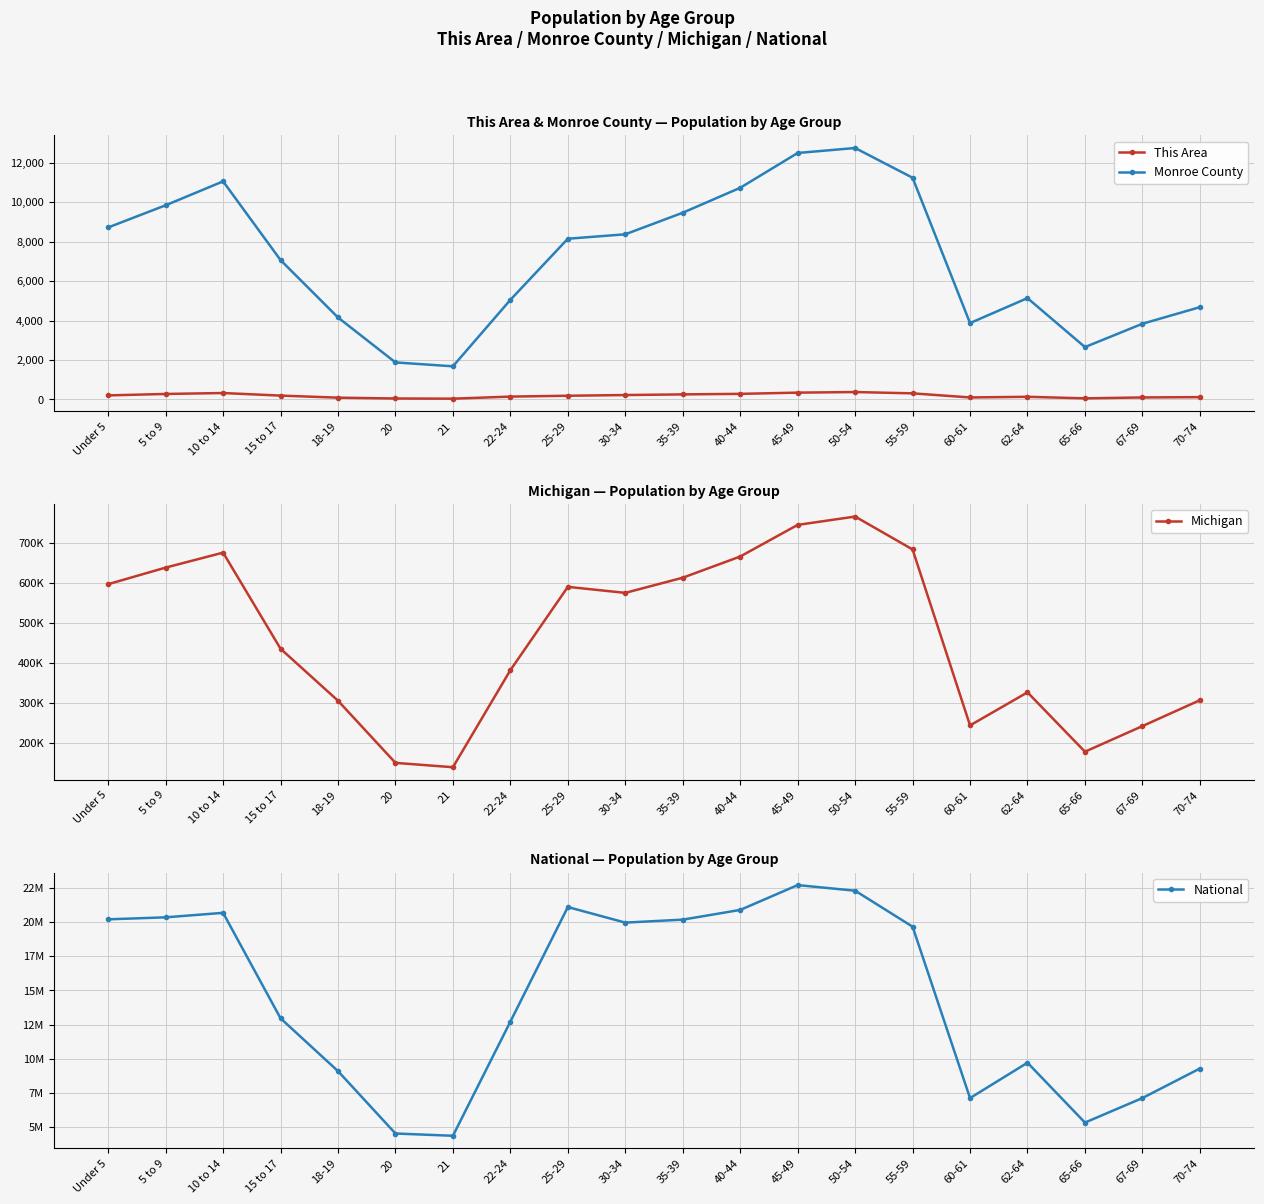

How many lines are shown in the chart?

4